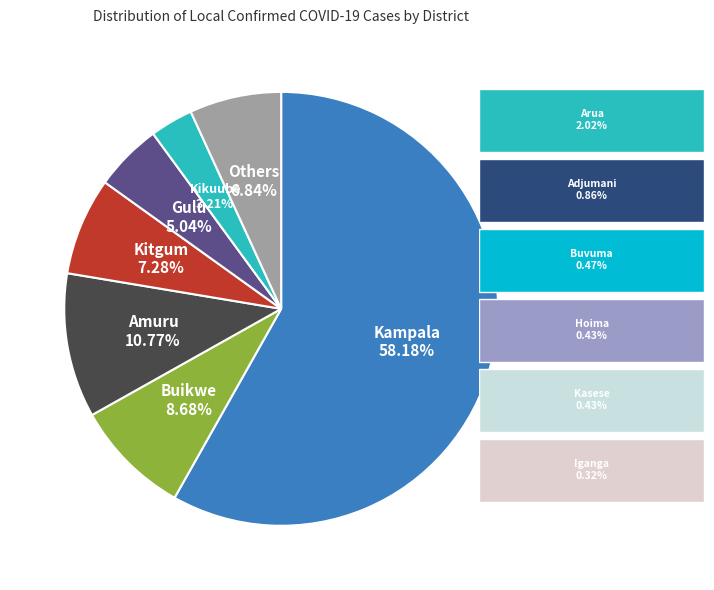

To the nearest percent, what is the average slice percentage?

14%